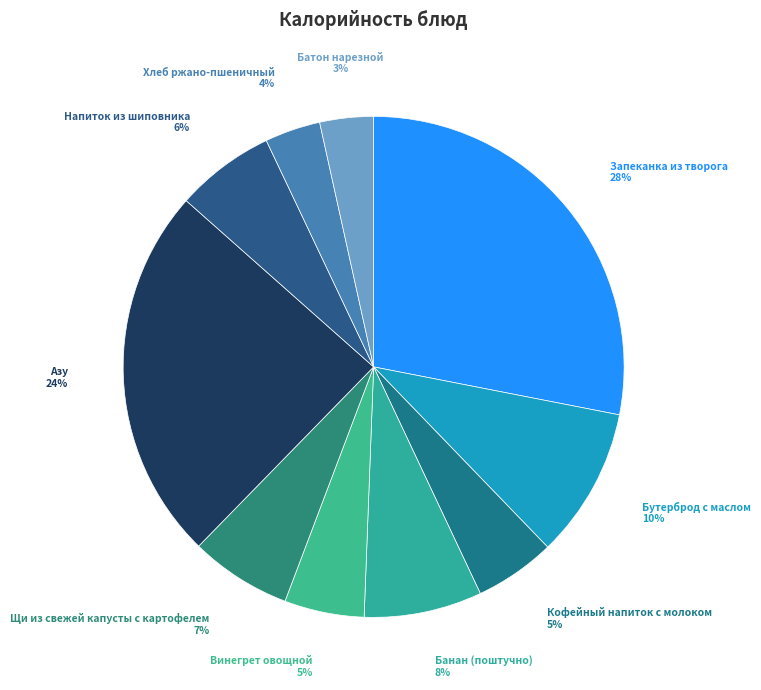

Count the number of slices in the pie.

10